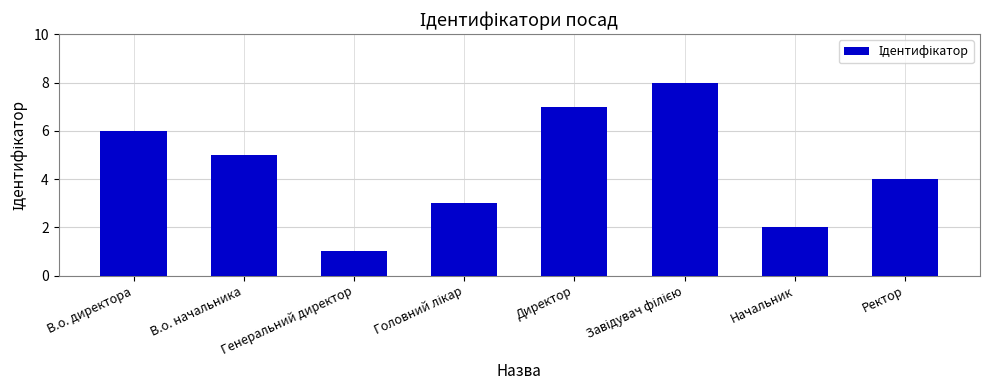

The value at Генеральний директор is 1. True or false?

True